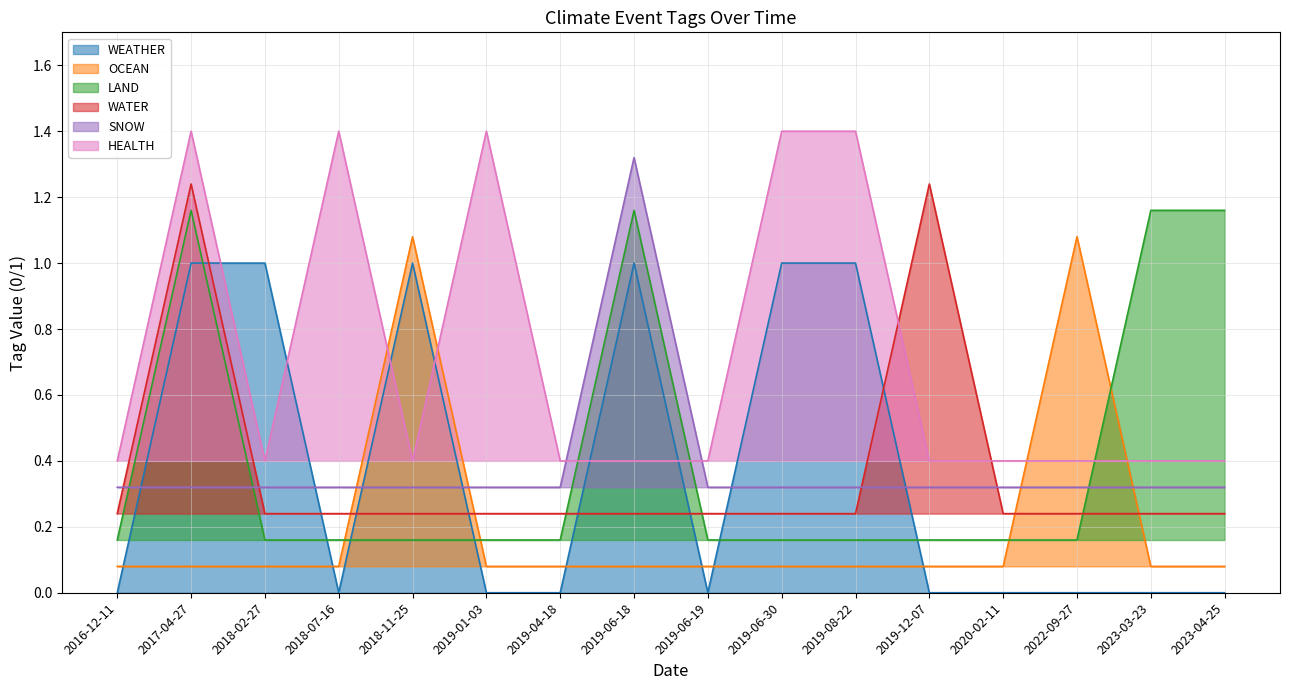

What is the sum of all OCEAN values?

3.3